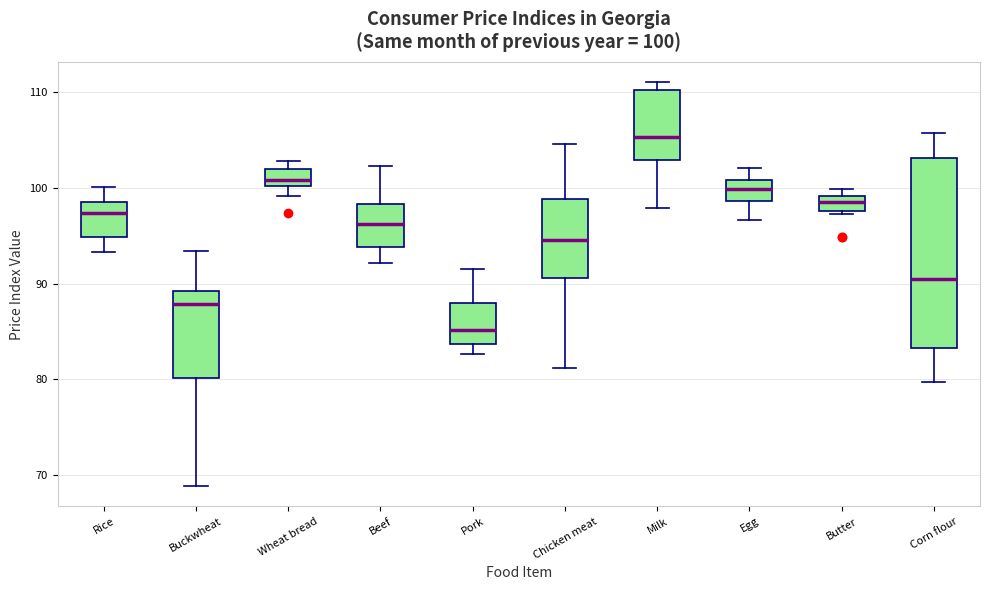

Which box's median line is the highest?

Milk